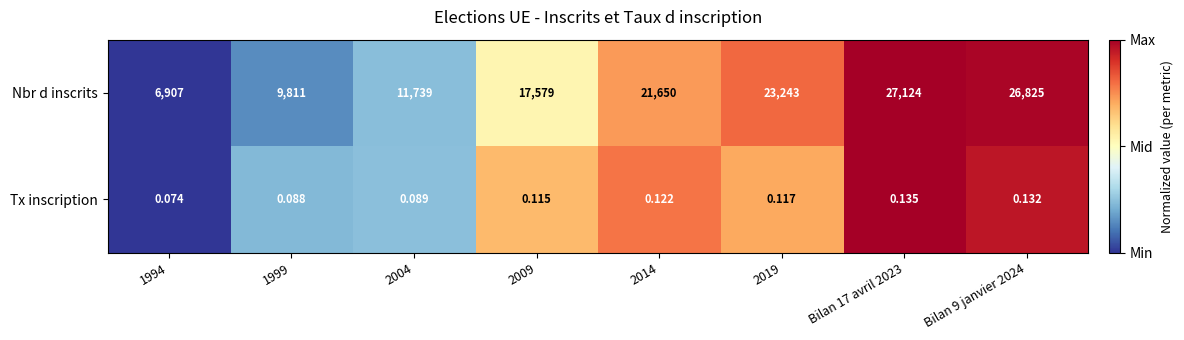

List the series in order of their peak value, lowest first.

Tx inscription, Nbr d inscrits